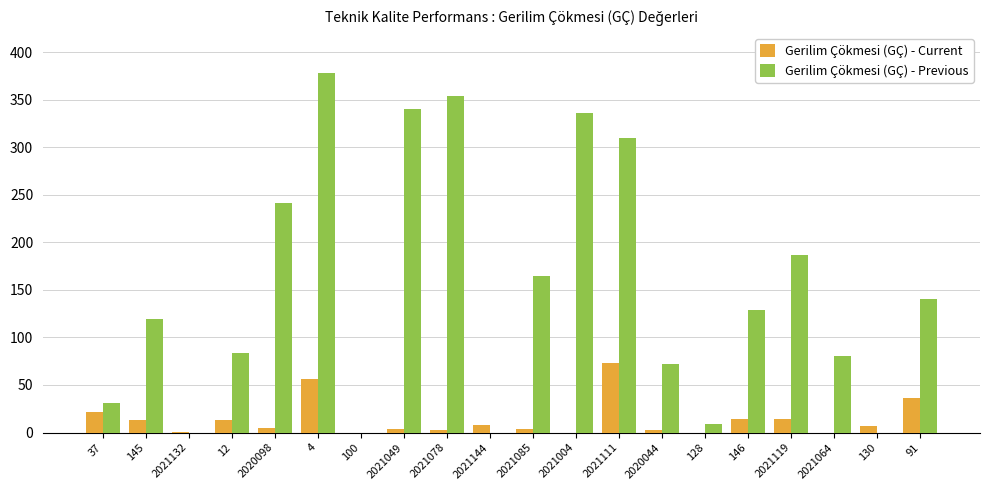

Is it true that Gerilim Çökmesi (GÇ) - Current equals 3 at 2020044?

True